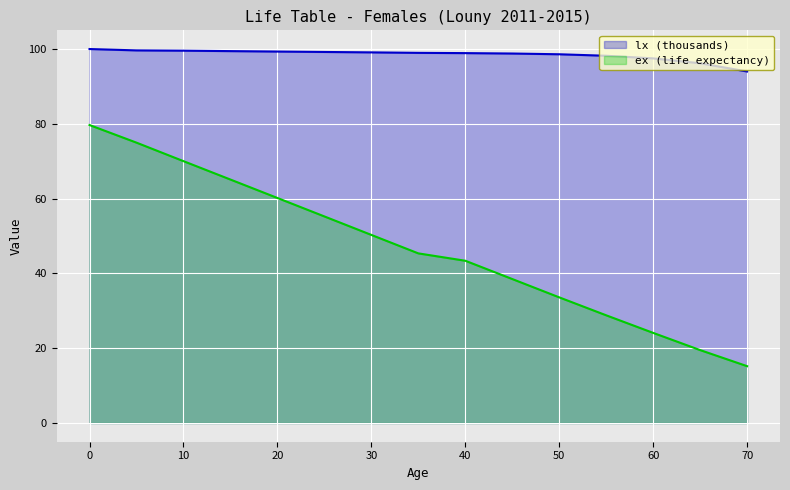

Which series has the largest total across all categories?

lx (thousands)